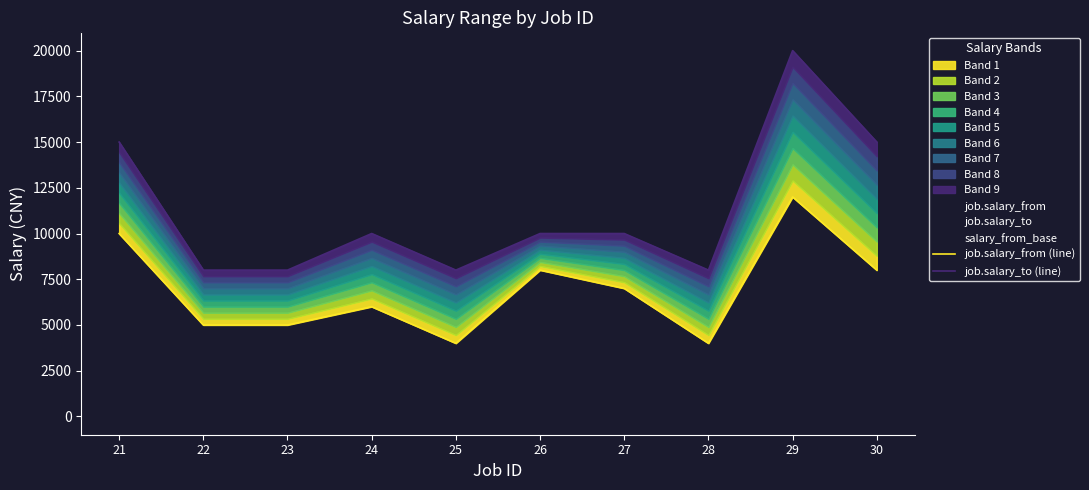

How many data points in job.salary_to (line) are above 10000?

3